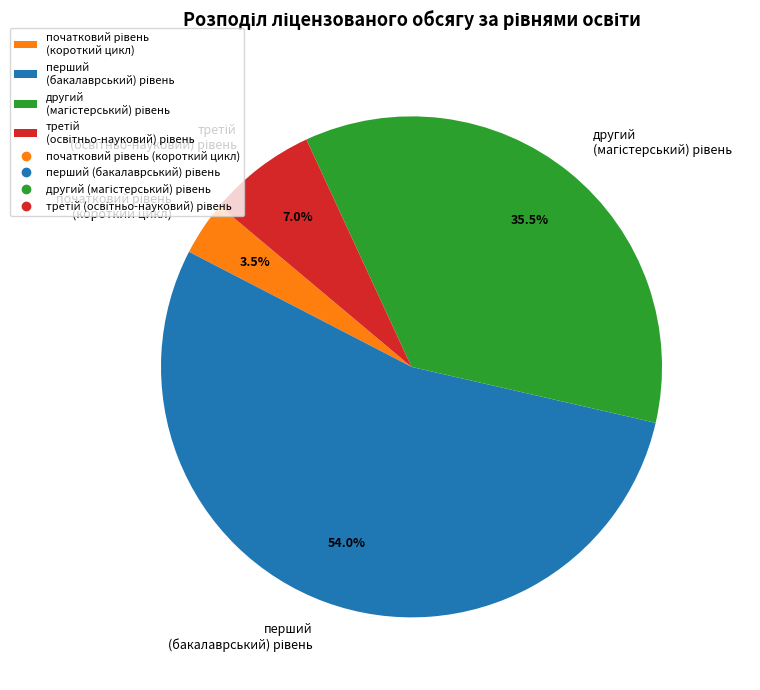

Is there any slice that represents more than half of the pie?

Yes